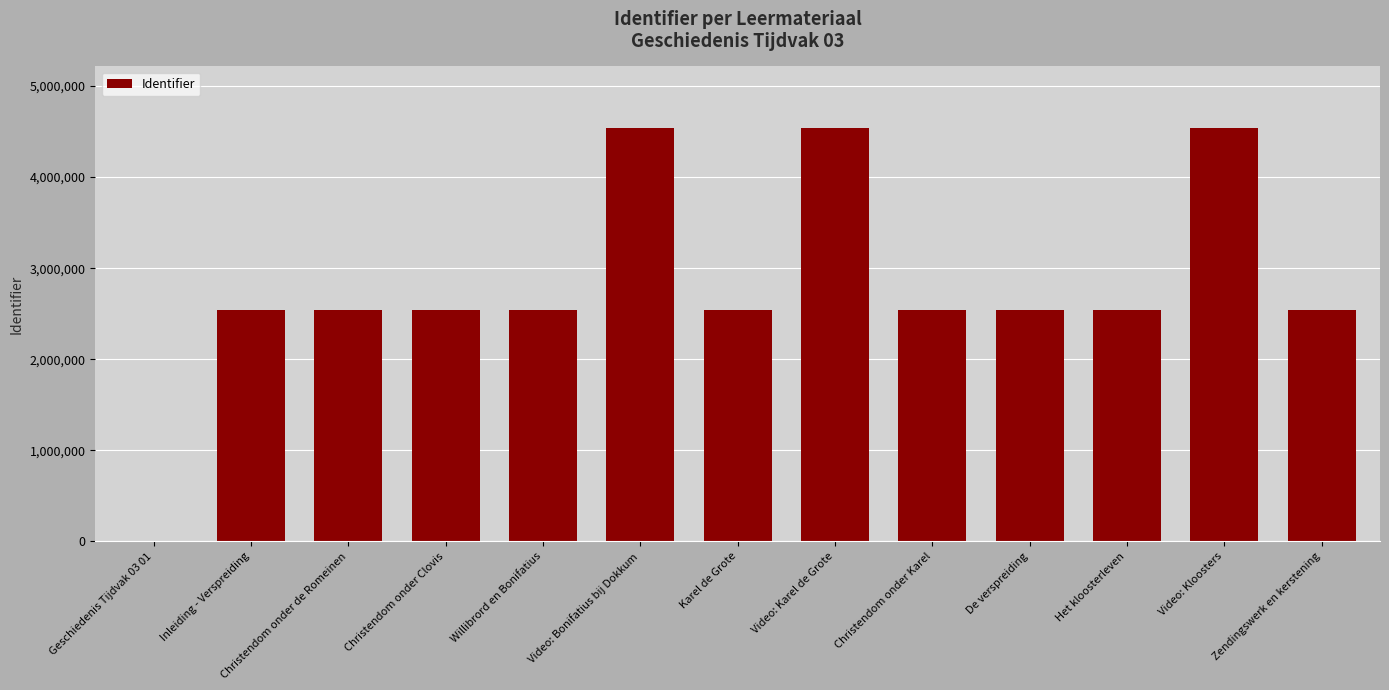

How many series are shown in this chart?

1